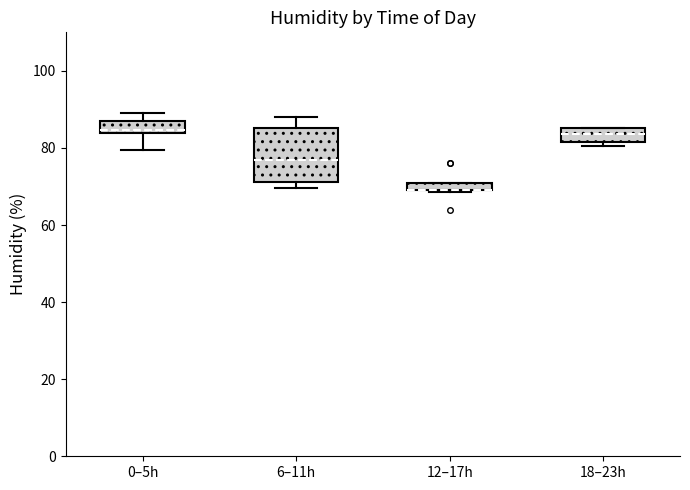

Comparing the boxes themselves (not the whiskers), which one is the tallest?

6–11h